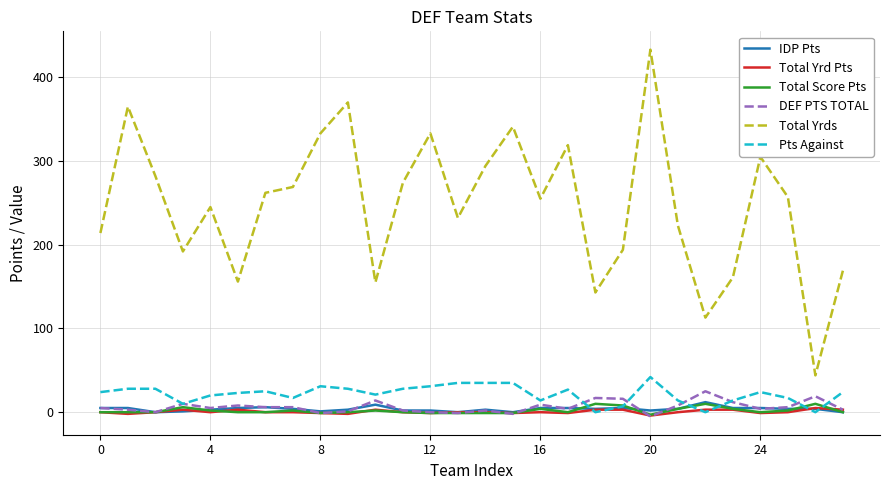

Which series ends up on top after the final intersection of DEF PTS TOTAL and Pts Against?

Pts Against